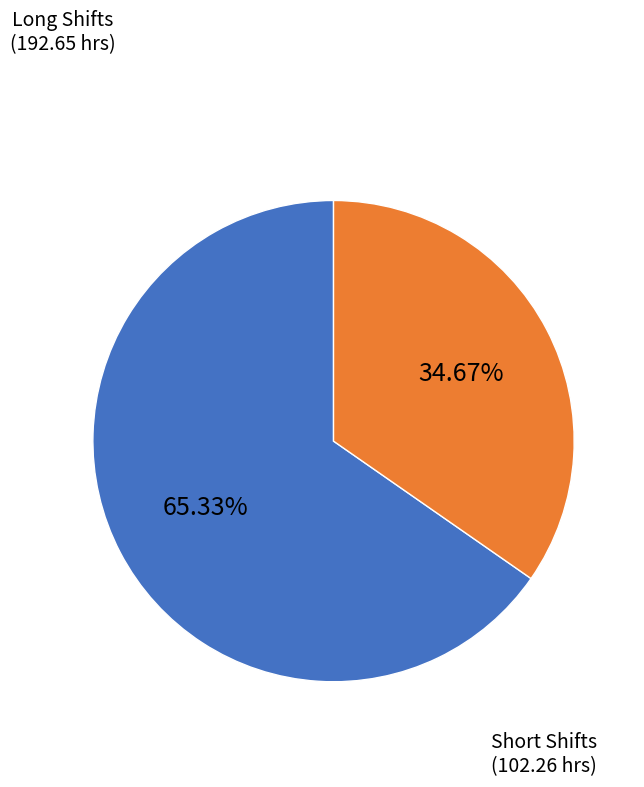

Is there a majority slice in this chart?

Yes